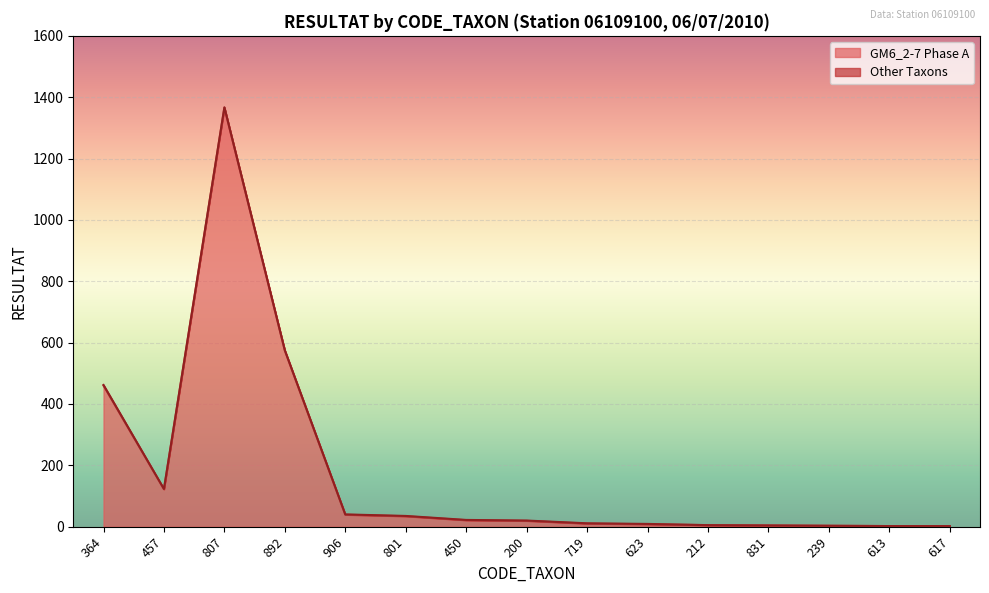

What is the smallest value displayed?

2